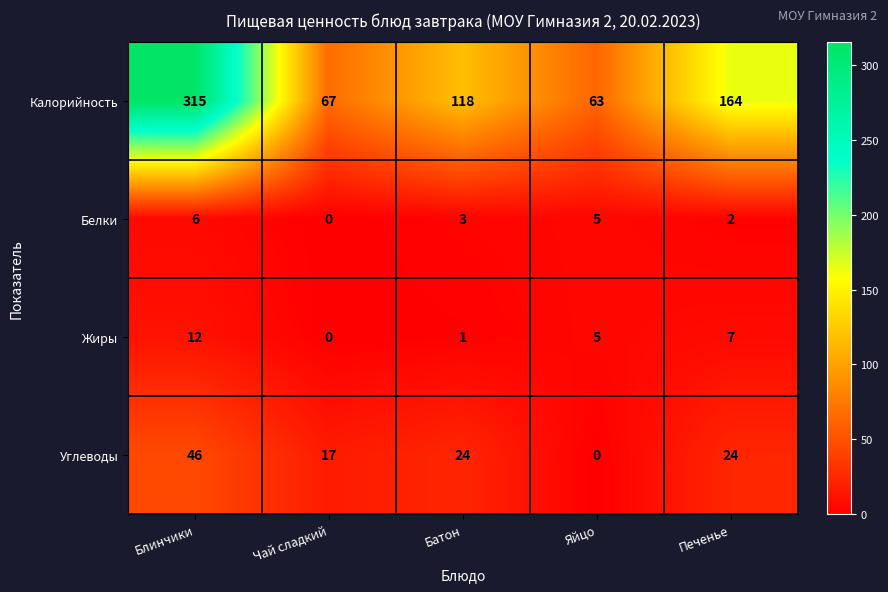

Rank the series by their maximum value, from lowest to highest.

Белки, Жиры, Углеводы, Калорийность